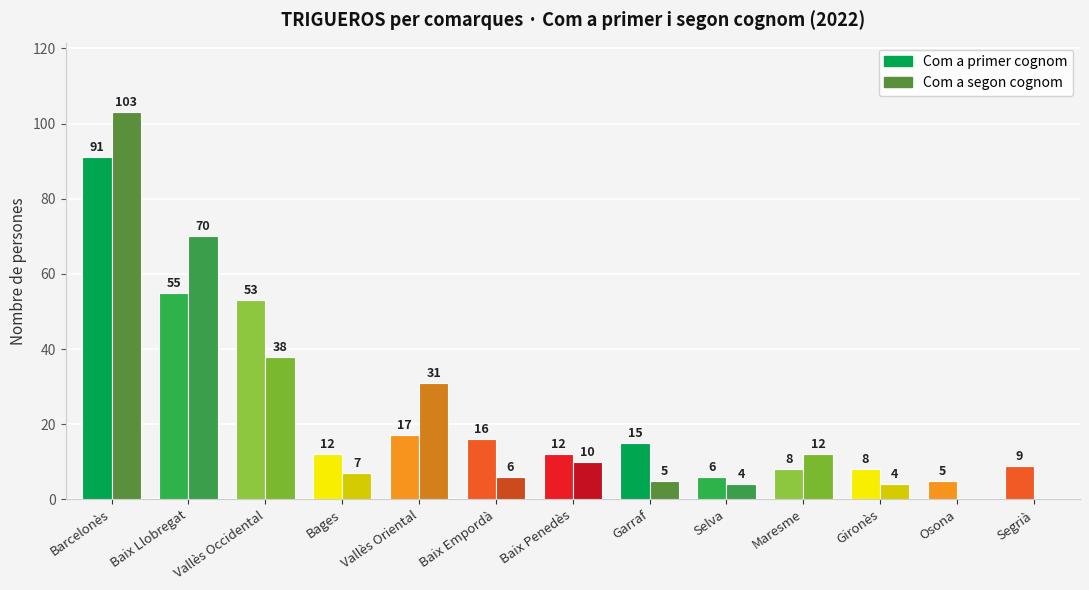

Reading left to right, transcribe all the data shown in this chart.

Com a primer cognom: Barcelonès=91	Baix Llobregat=55	Vallès Occidental=53	Bages=12	Vallès Oriental=17	Baix Empordà=16	Baix Penedès=12	Garraf=15	Selva=6	Maresme=8	Gironès=8	Osona=5	Segrià=9
Com a segon cognom: Barcelonès=103	Baix Llobregat=70	Vallès Occidental=38	Bages=7	Vallès Oriental=31	Baix Empordà=6	Baix Penedès=10	Garraf=5	Selva=4	Maresme=12	Gironès=4	Osona=0	Segrià=0